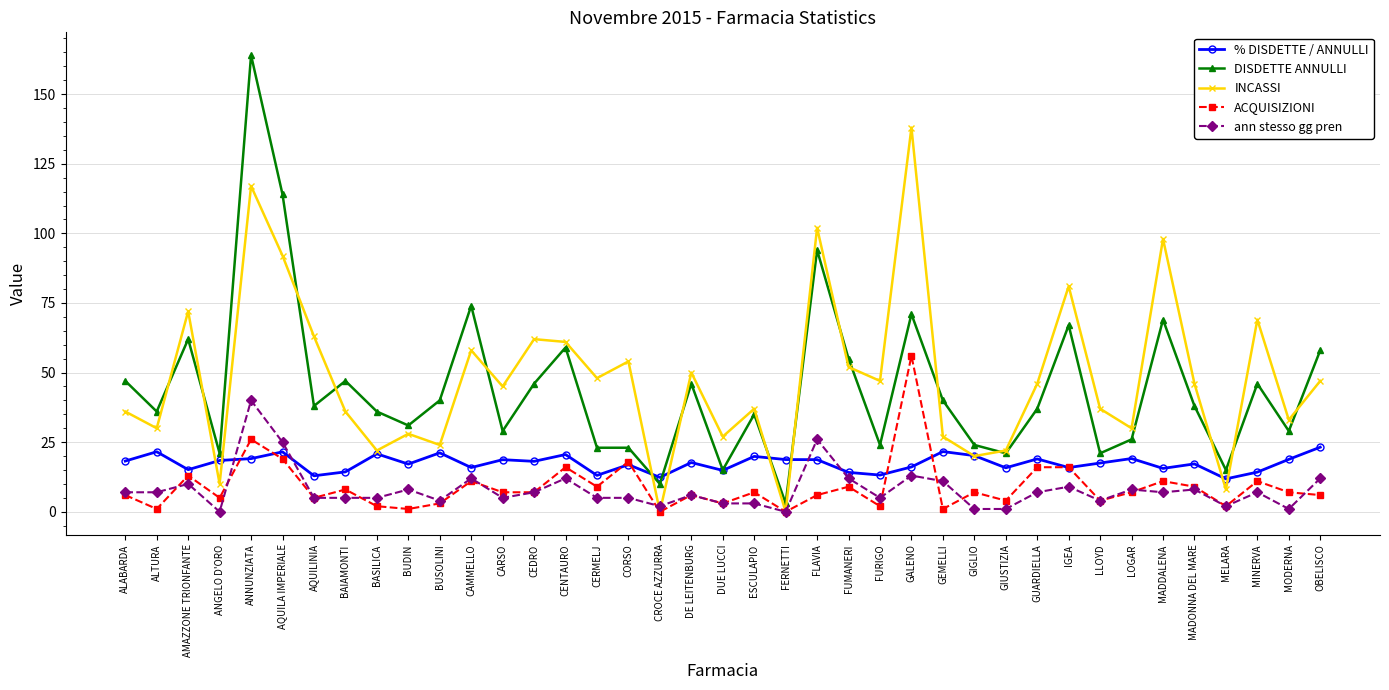

How many categories are shown in the chart?

39